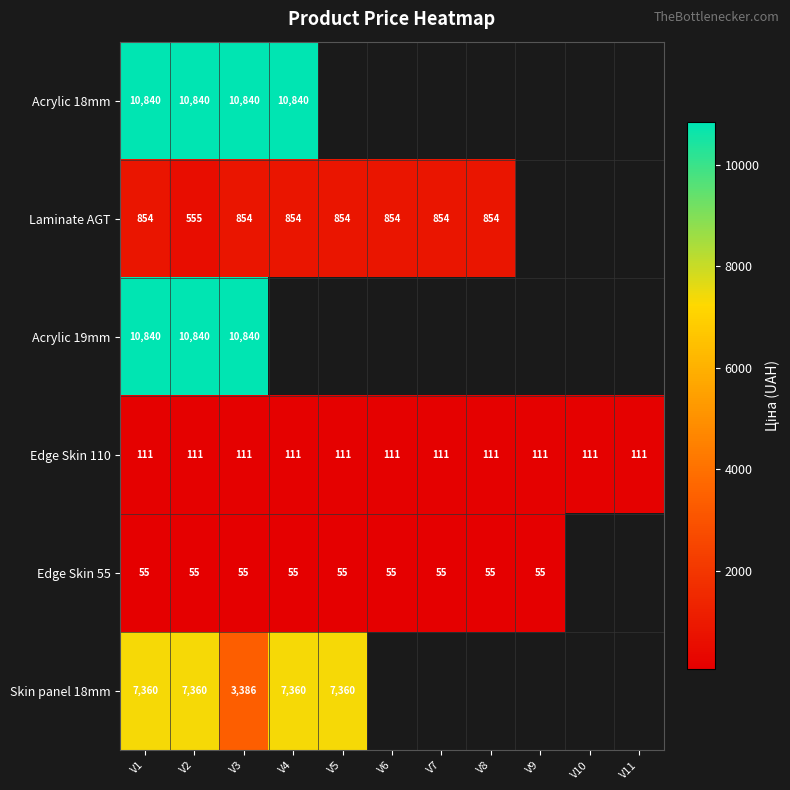

What is the difference between the maximum and minimum values in the Laminate AGT series?

298.9